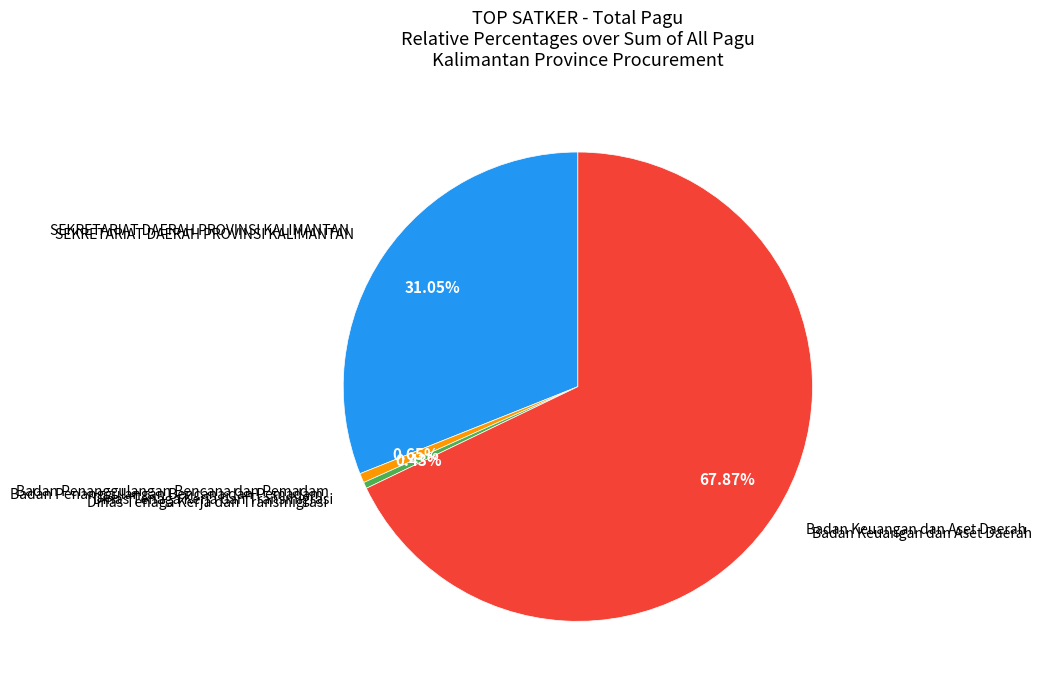

Is there any slice that represents more than half of the pie?

Yes